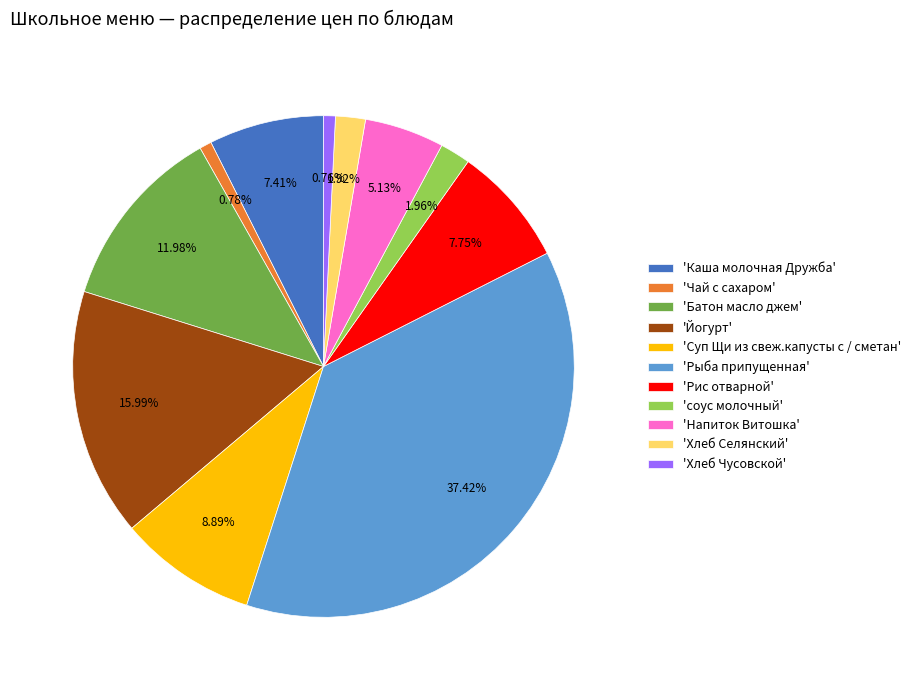

What is the largest slice in the pie chart?

'Рыба припущенная'